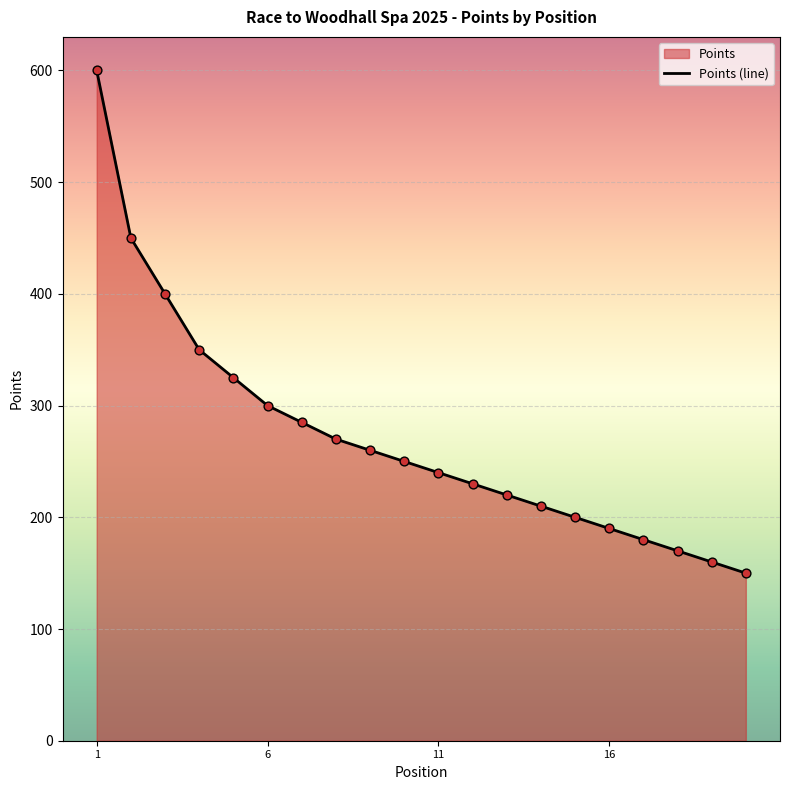

What is the difference between the maximum and minimum values?

450